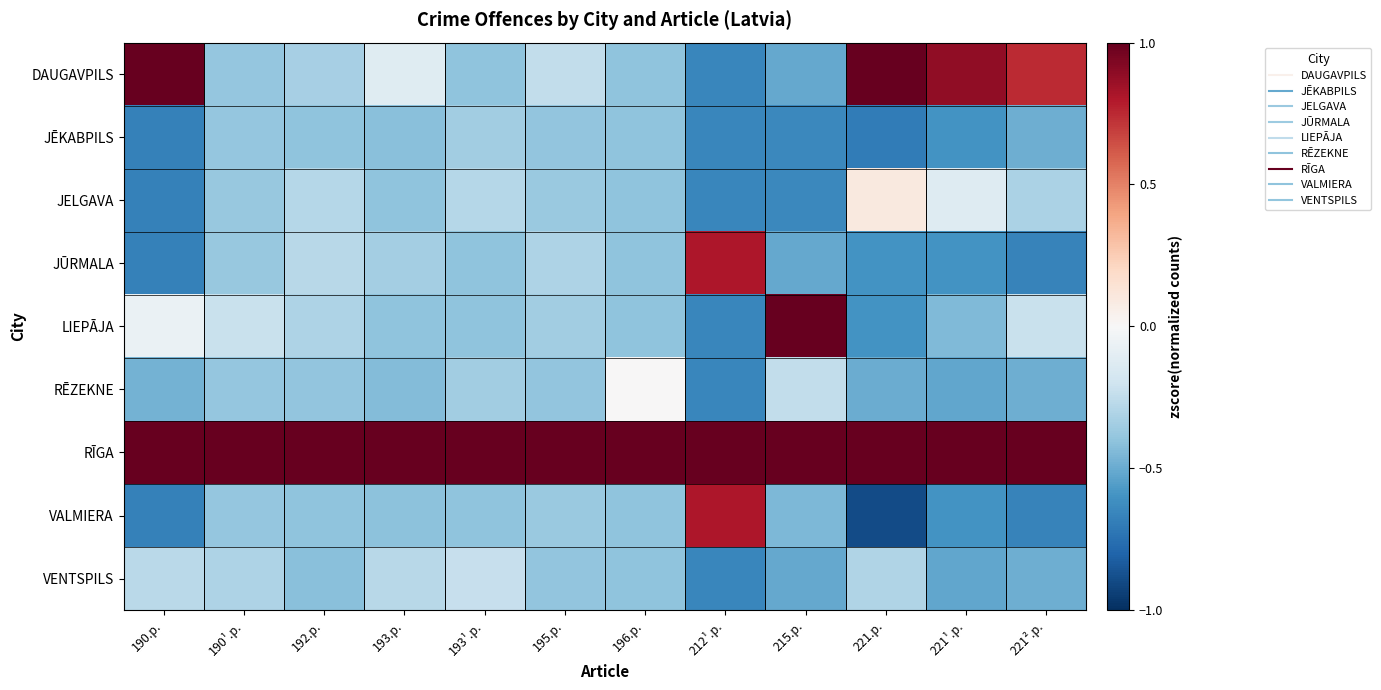

Reading left to right, list all the values displayed in this chart.

DAUGAVPILS: 190.p.=1.0	190¹.p.=-0.4	192.p.=-0.3	193.p.=-0.1	193¹.p.=-0.4	195.p.=-0.2	196.p.=-0.4	212¹.p.=-0.6	215.p.=-0.5	221.p.=1.0	221¹.p.=0.9	221².p.=0.7
JĒKABPILS: 190.p.=-0.7	190¹.p.=-0.4	192.p.=-0.4	193.p.=-0.4	193¹.p.=-0.3	195.p.=-0.4	196.p.=-0.4	212¹.p.=-0.6	215.p.=-0.6	221.p.=-0.7	221¹.p.=-0.6	221².p.=-0.5
JELGAVA: 190.p.=-0.7	190¹.p.=-0.4	192.p.=-0.3	193.p.=-0.4	193¹.p.=-0.3	195.p.=-0.4	196.p.=-0.4	212¹.p.=-0.6	215.p.=-0.6	221.p.=0.1	221¹.p.=-0.1	221².p.=-0.3
JŪRMALA: 190.p.=-0.7	190¹.p.=-0.4	192.p.=-0.3	193.p.=-0.3	193¹.p.=-0.4	195.p.=-0.3	196.p.=-0.4	212¹.p.=0.8	215.p.=-0.5	221.p.=-0.6	221¹.p.=-0.6	221².p.=-0.7
LIEPĀJA: 190.p.=-0.1	190¹.p.=-0.2	192.p.=-0.3	193.p.=-0.4	193¹.p.=-0.4	195.p.=-0.4	196.p.=-0.4	212¹.p.=-0.6	215.p.=1.0	221.p.=-0.6	221¹.p.=-0.4	221².p.=-0.2
RĒZEKNE: 190.p.=-0.5	190¹.p.=-0.4	192.p.=-0.4	193.p.=-0.4	193¹.p.=-0.3	195.p.=-0.4	196.p.=0.0	212¹.p.=-0.6	215.p.=-0.2	221.p.=-0.5	221¹.p.=-0.5	221².p.=-0.5
RĪGA: 190.p.=1.0	190¹.p.=1.0	192.p.=1.0	193.p.=1.0	193¹.p.=1.0	195.p.=1.0	196.p.=1.0	212¹.p.=1.0	215.p.=1.0	221.p.=1.0	221¹.p.=1.0	221².p.=1.0
VALMIERA: 190.p.=-0.7	190¹.p.=-0.4	192.p.=-0.4	193.p.=-0.4	193¹.p.=-0.4	195.p.=-0.4	196.p.=-0.4	212¹.p.=0.8	215.p.=-0.4	221.p.=-0.9	221¹.p.=-0.6	221².p.=-0.7
VENTSPILS: 190.p.=-0.3	190¹.p.=-0.3	192.p.=-0.4	193.p.=-0.3	193¹.p.=-0.2	195.p.=-0.4	196.p.=-0.4	212¹.p.=-0.6	215.p.=-0.5	221.p.=-0.3	221¹.p.=-0.5	221².p.=-0.5